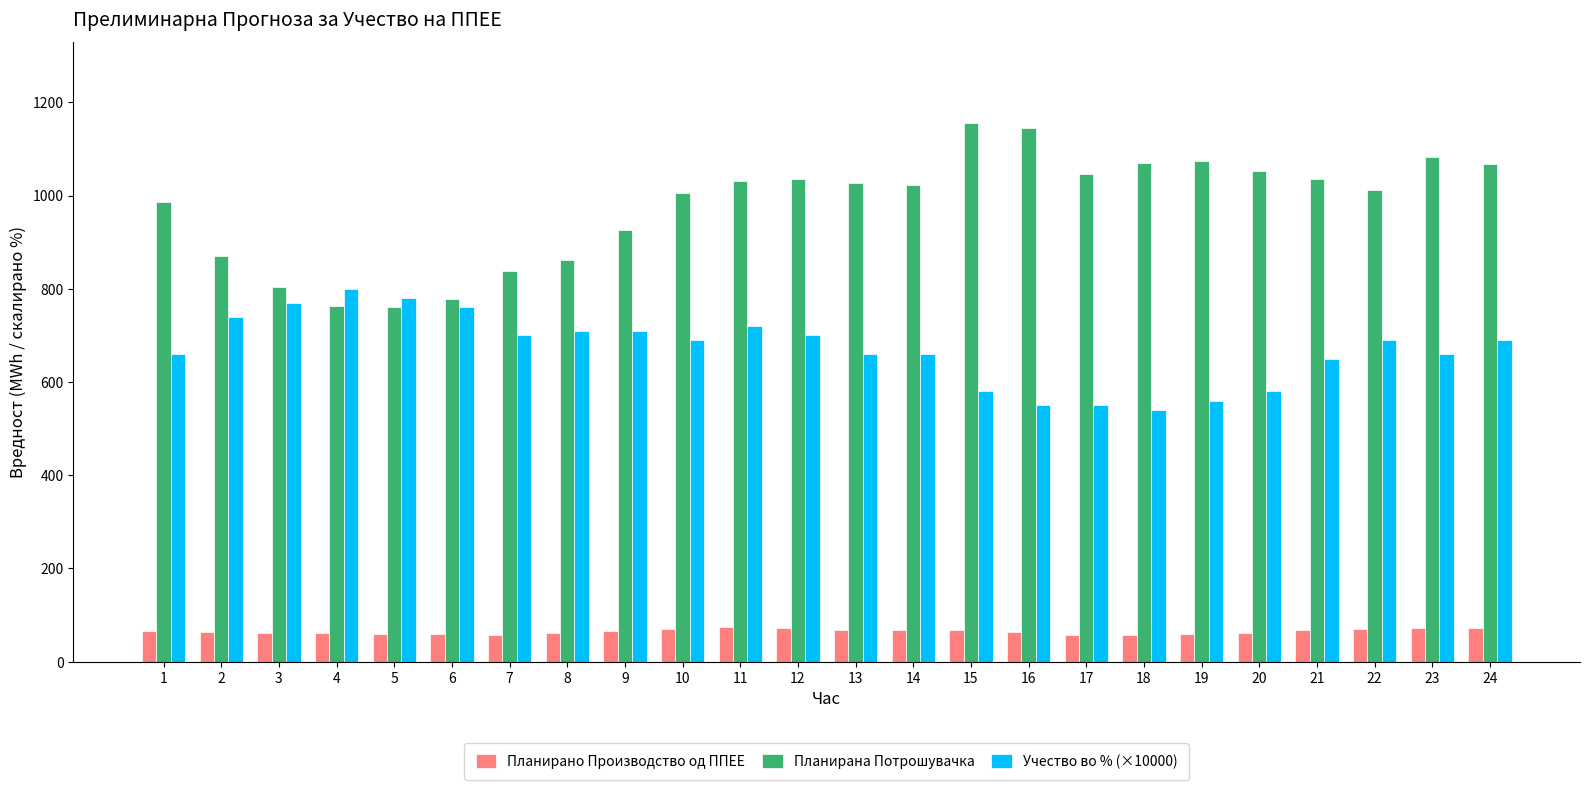

What is the maximum value shown in the chart?

1155.6